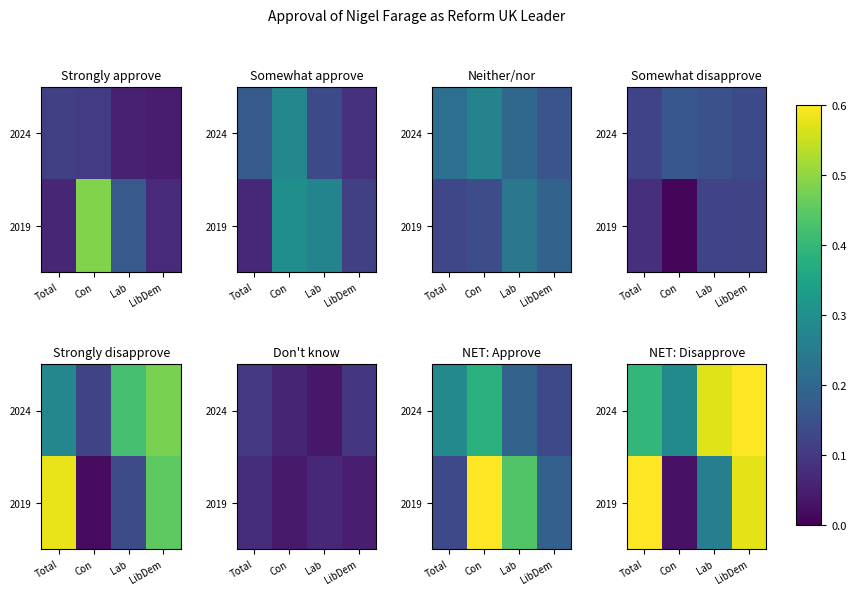

At which category is the sum across all series the highest?

LibDem